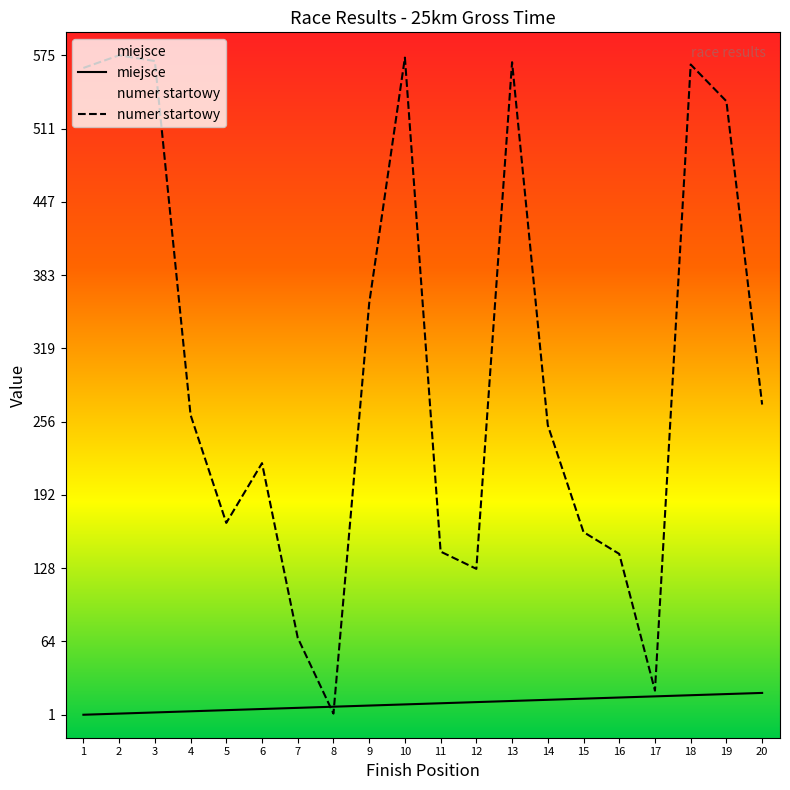

What is the total value across all series at 15?

175